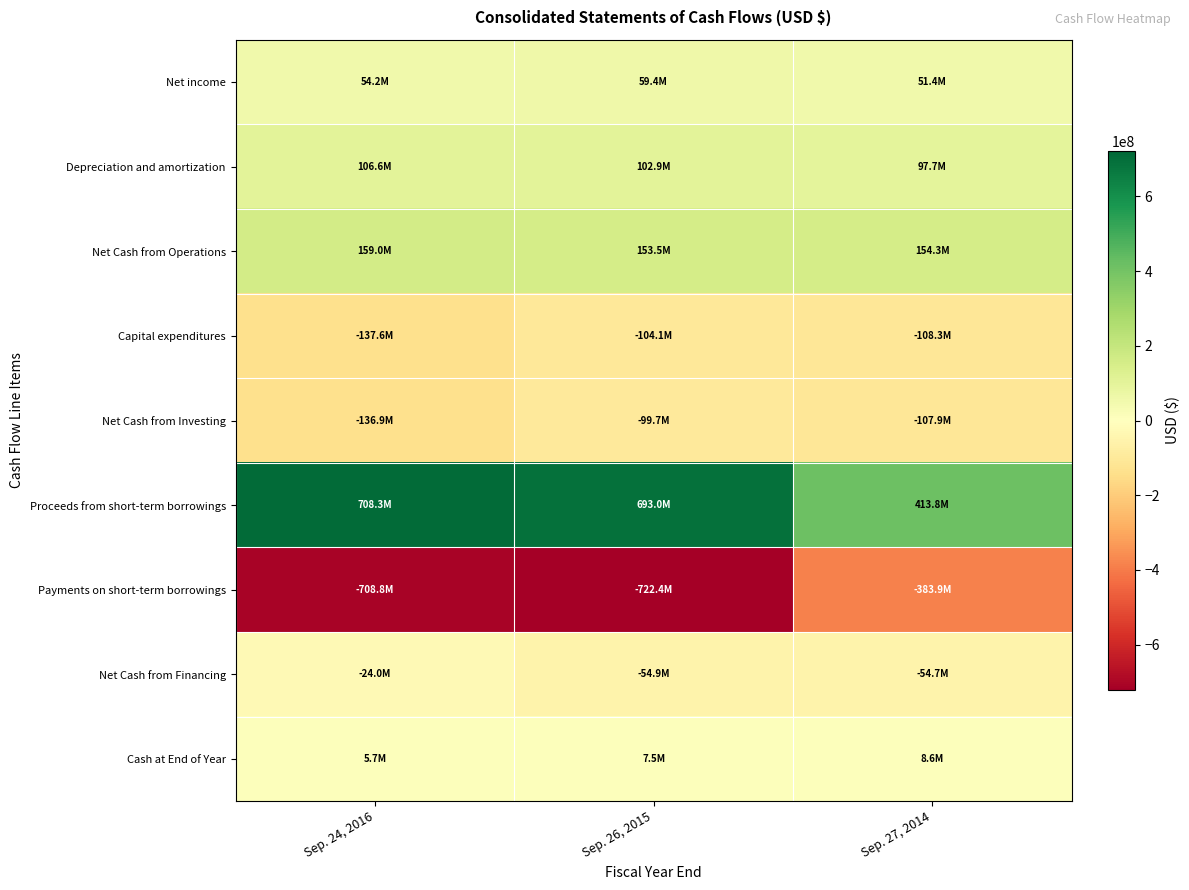

List the series in order of their peak value, highest first.

Proceeds from short-term borrowings, Net Cash from Operations, Depreciation and amortization, Net income, Cash at End of Year, Net Cash from Financing, Net Cash from Investing, Capital expenditures, Payments on short-term borrowings